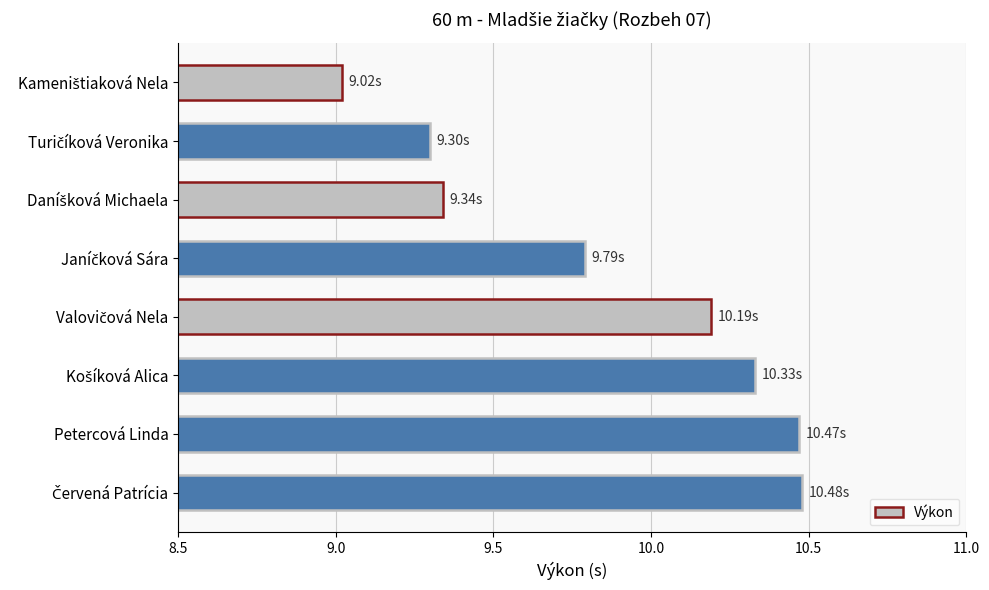

What is the sum of all values?

78.9